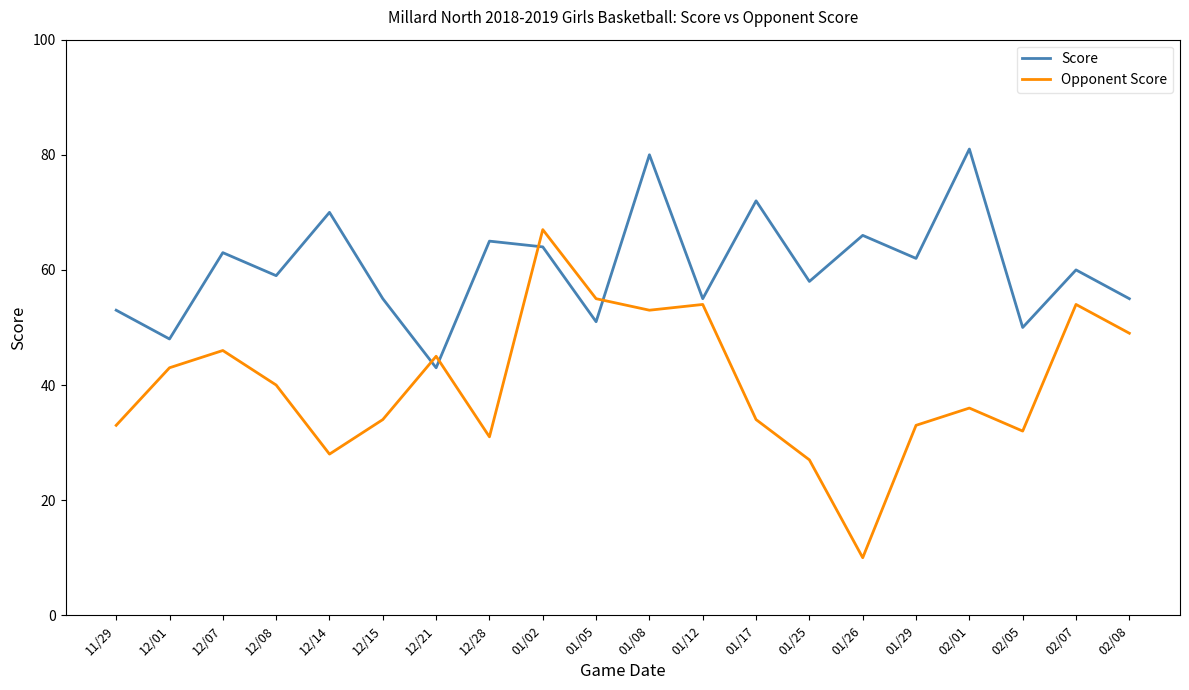

True or false: Opponent Score has a value of 34 at 12/15.

True